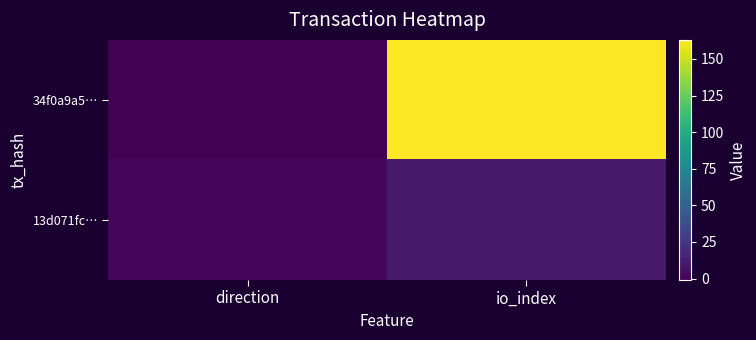

List the series in order of their overall mean, highest first.

34f0a9a5…, 13d071fc…